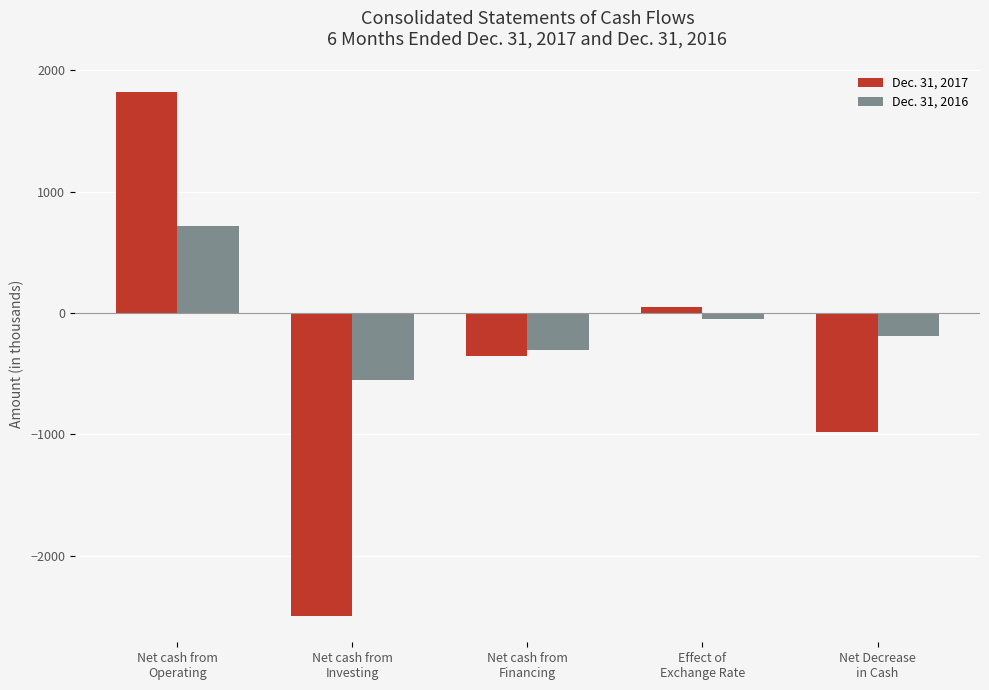

Reading left to right, list all the values displayed in this chart.

Dec. 31, 2017: 1823	-2498	-355	49	-981
Dec. 31, 2016: 718	-555	-305	-50	-192